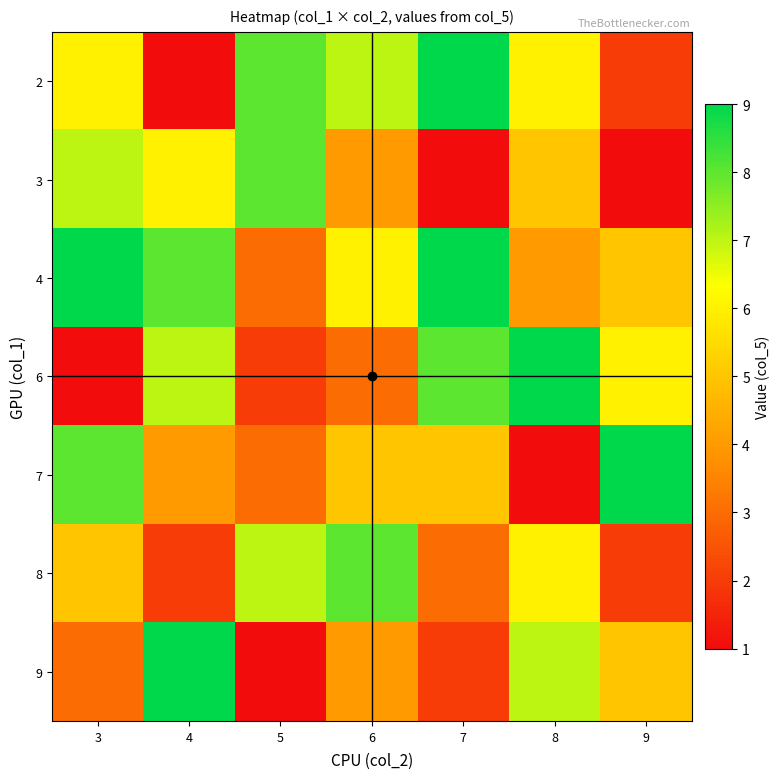

What is the spread (max minus min) of values at 5?

7